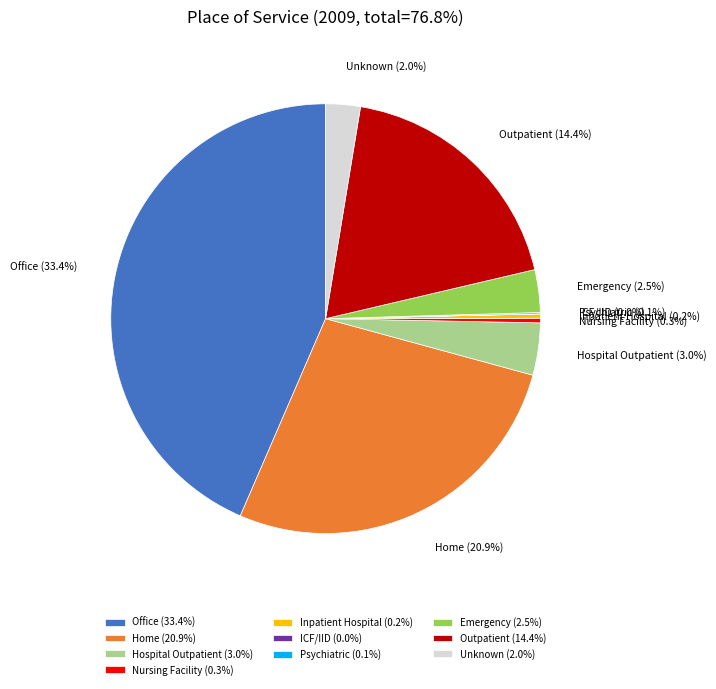

Which category has the biggest portion of the pie?

Office